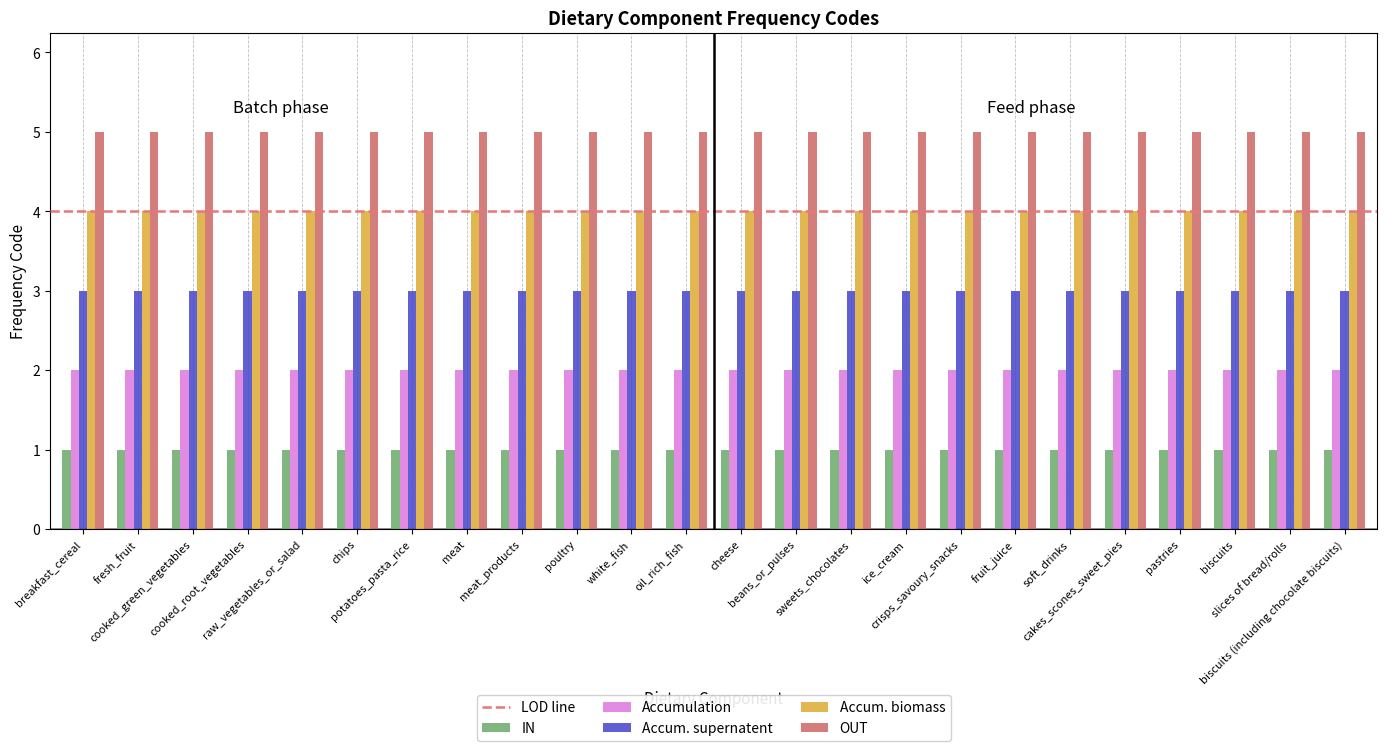

Which series has the largest total across all categories?

OUT